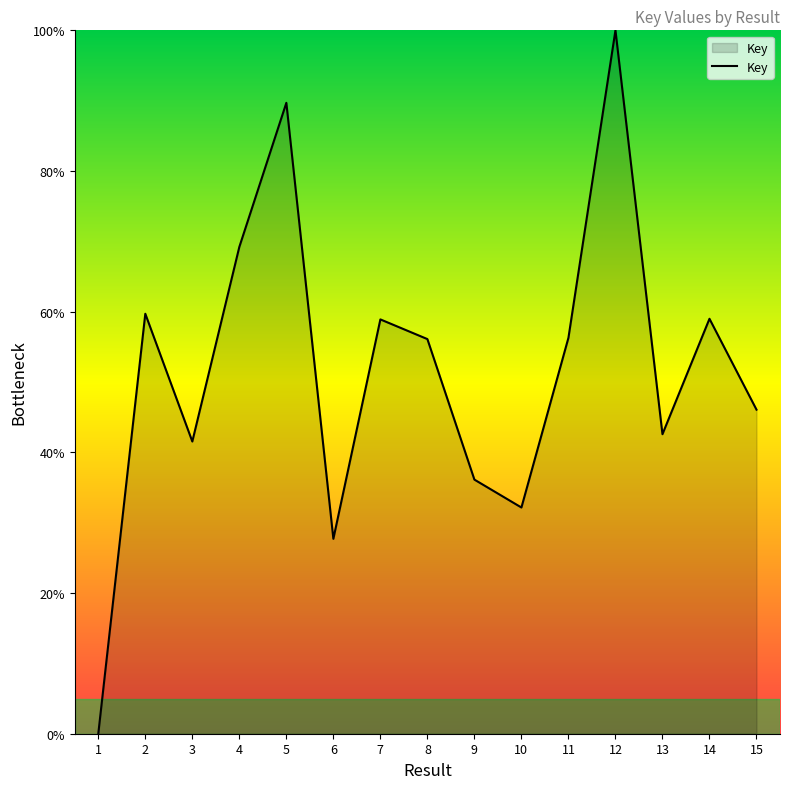

How many values are above zero?

14